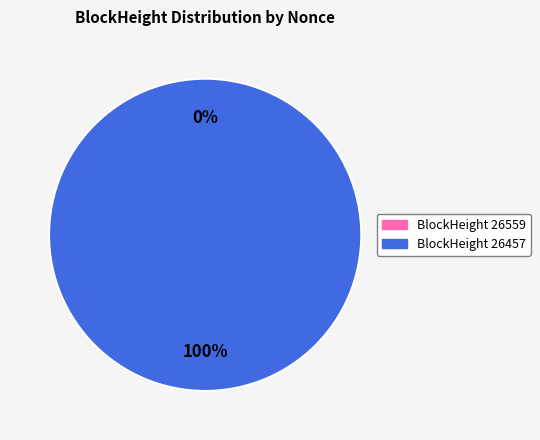

Is it true that 26457 is 100% of the pie?

True